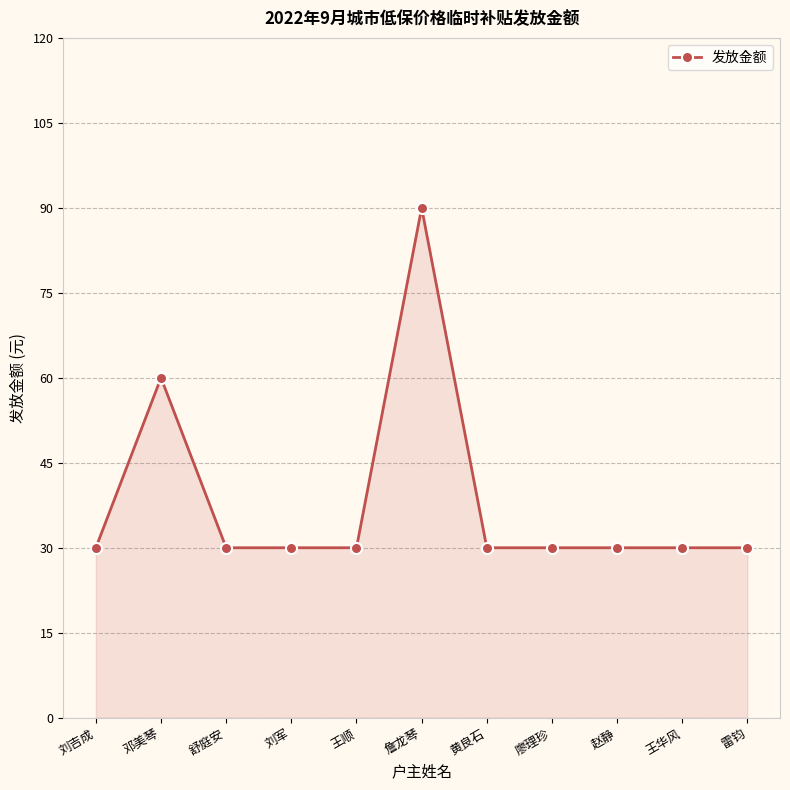

What is the difference between the second highest and minimum values?

30